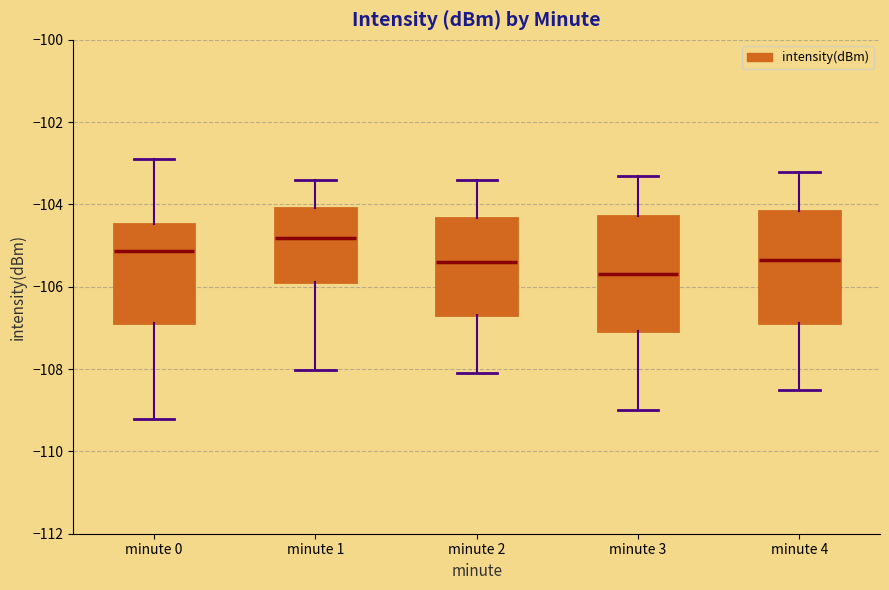

Where does the lower whisker of the box for minute 2 end on the y-axis? The values are not printed on the chart, so give them approximately, as read against the axis.

-108.0